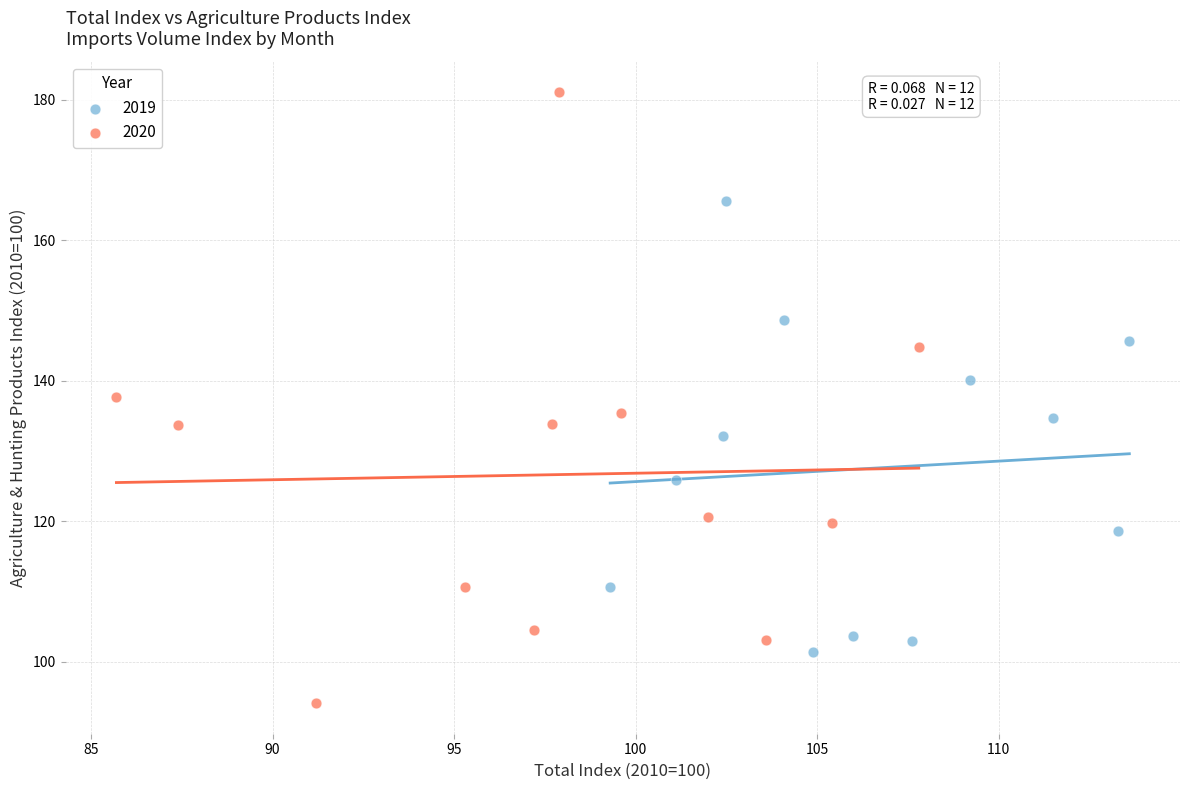

Which series contains the lowest Y value?

2020